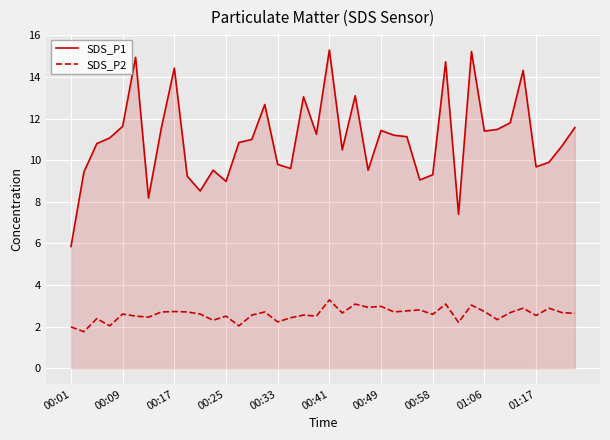

What is the minimum value shown in the chart?

1.8